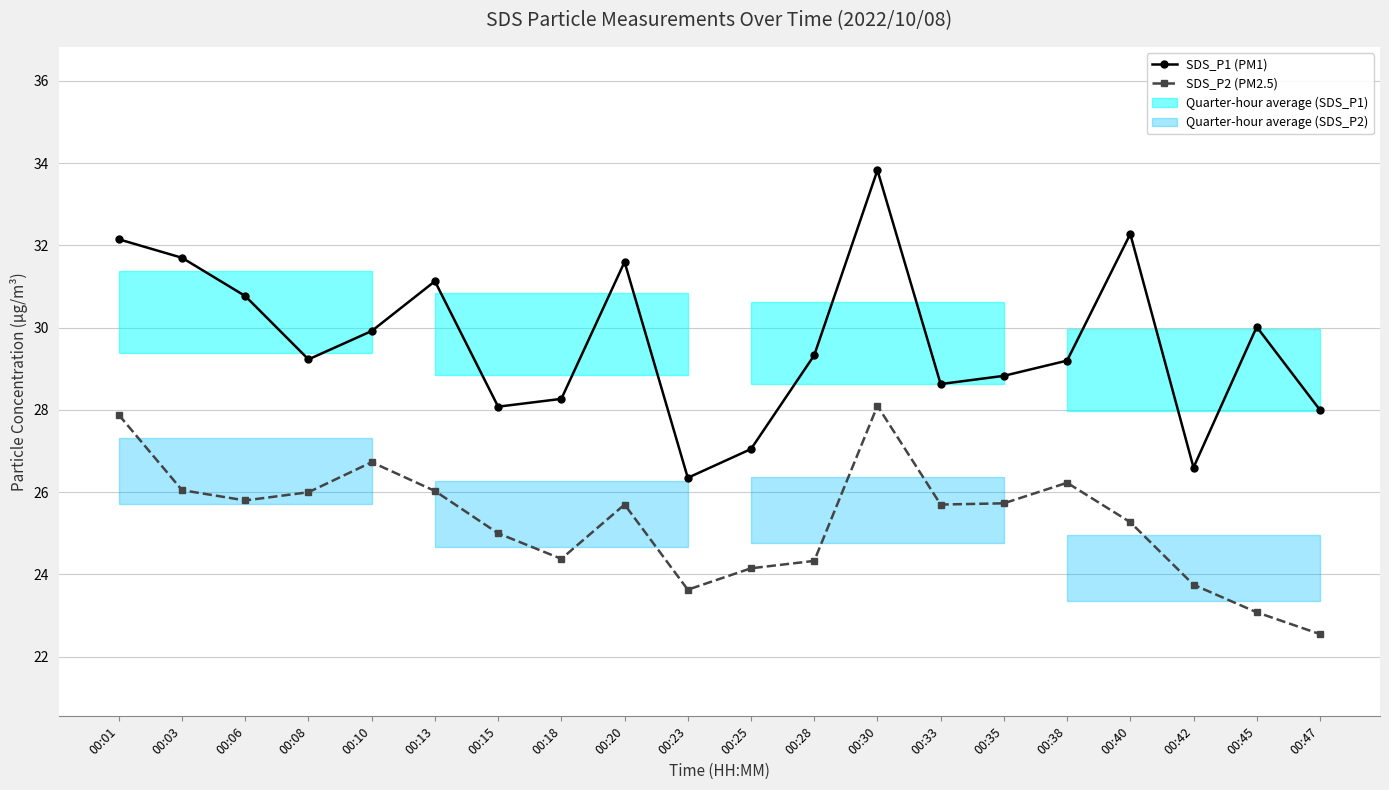

At 00:23, list the series in order from largest to smallest.

SDS_P1 (PM1), SDS_P2 (PM2.5)